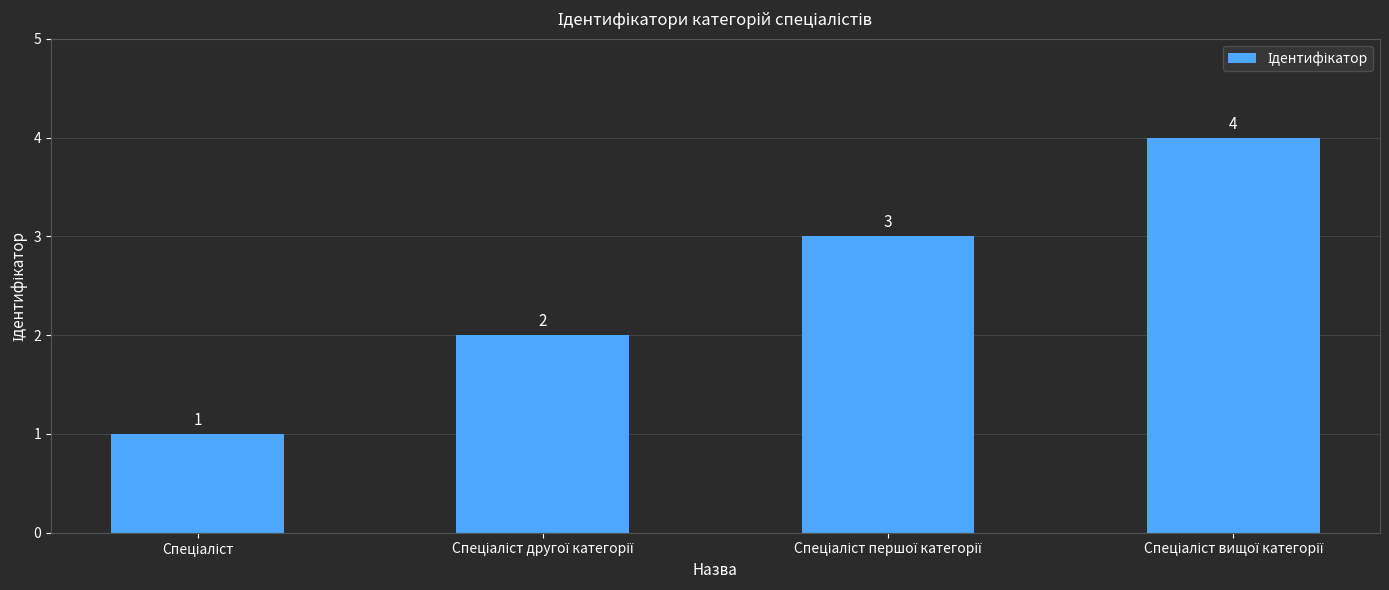

What is the value of the 1st bar from the left?

1